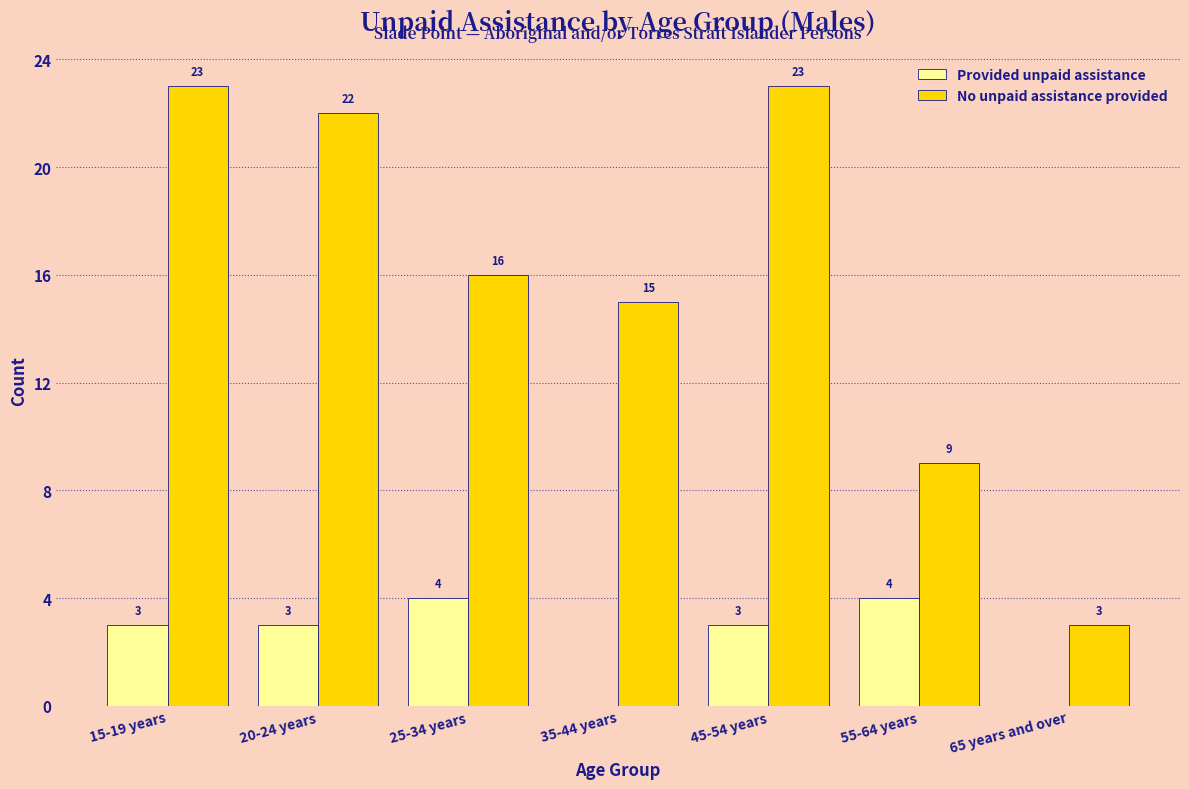

The No unpaid assistance provided series shows 15 at 35-44 years. True or false?

True